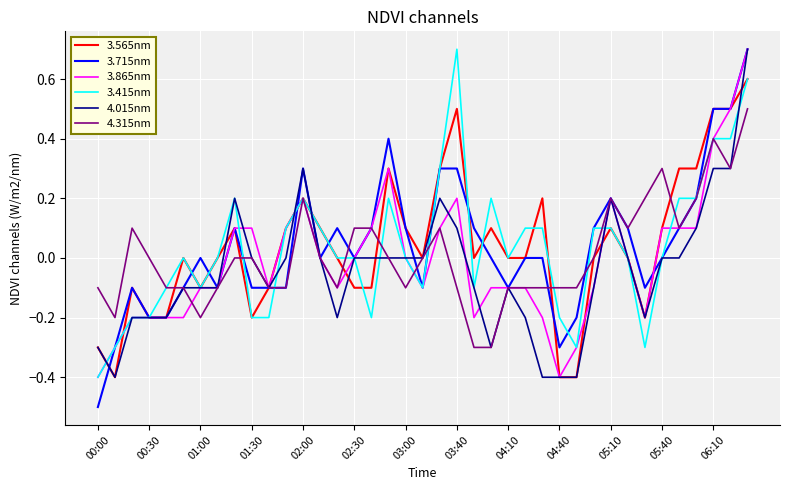

What is the smallest value displayed?

-0.5